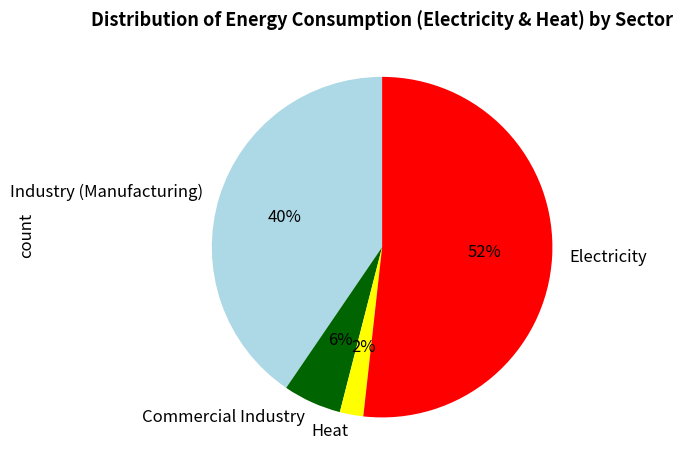

How many slices are in this pie chart?

4